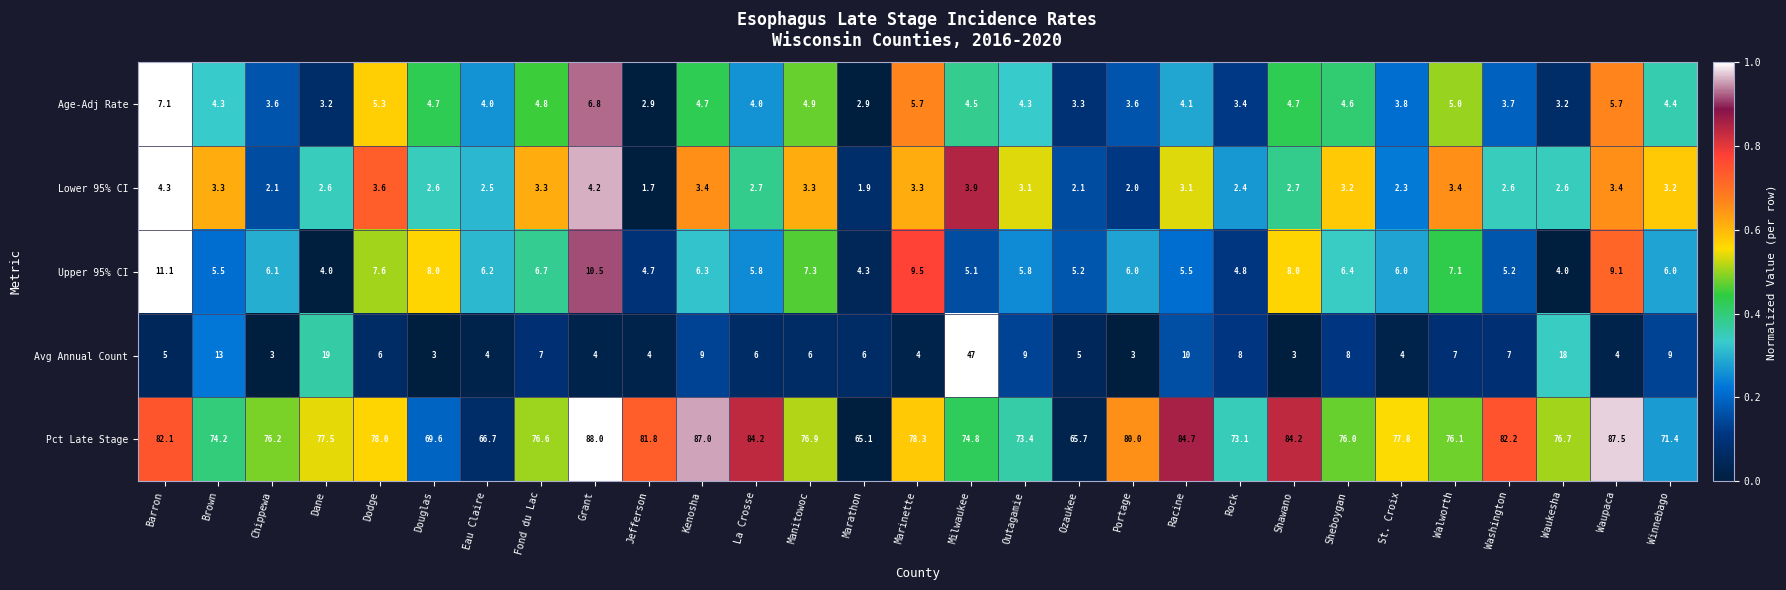

Which series has the largest total across all categories?

Pct Late Stage